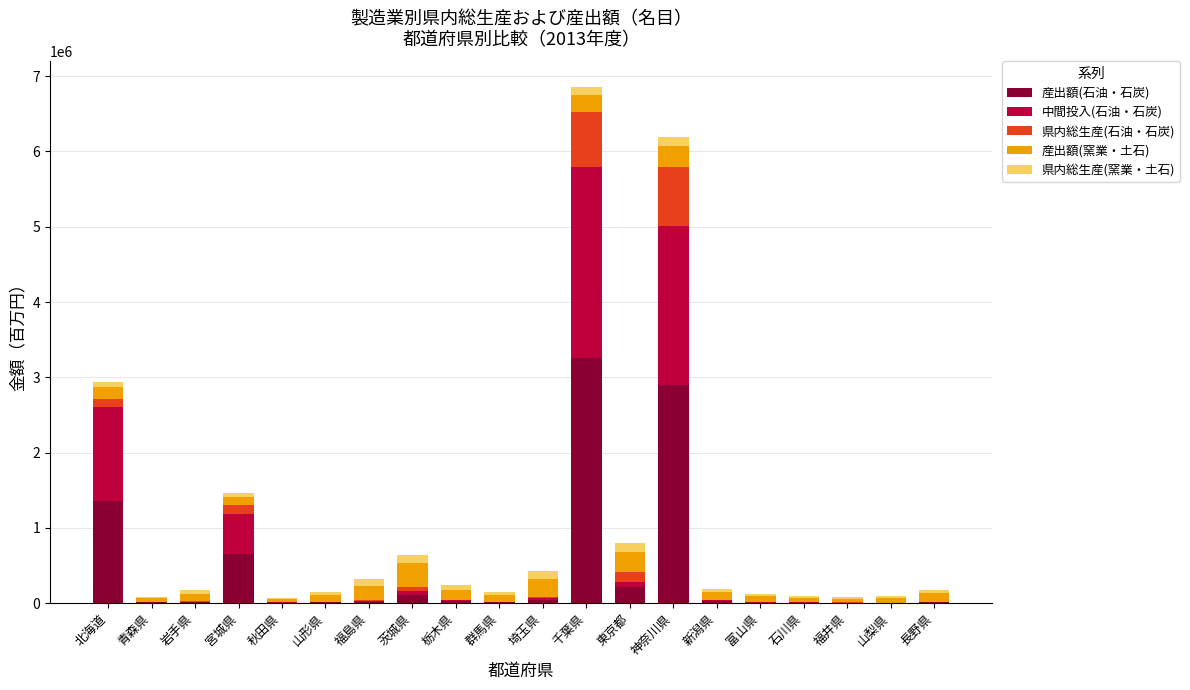

At which label does 産出額(石油・石炭) reach its peak?

千葉県